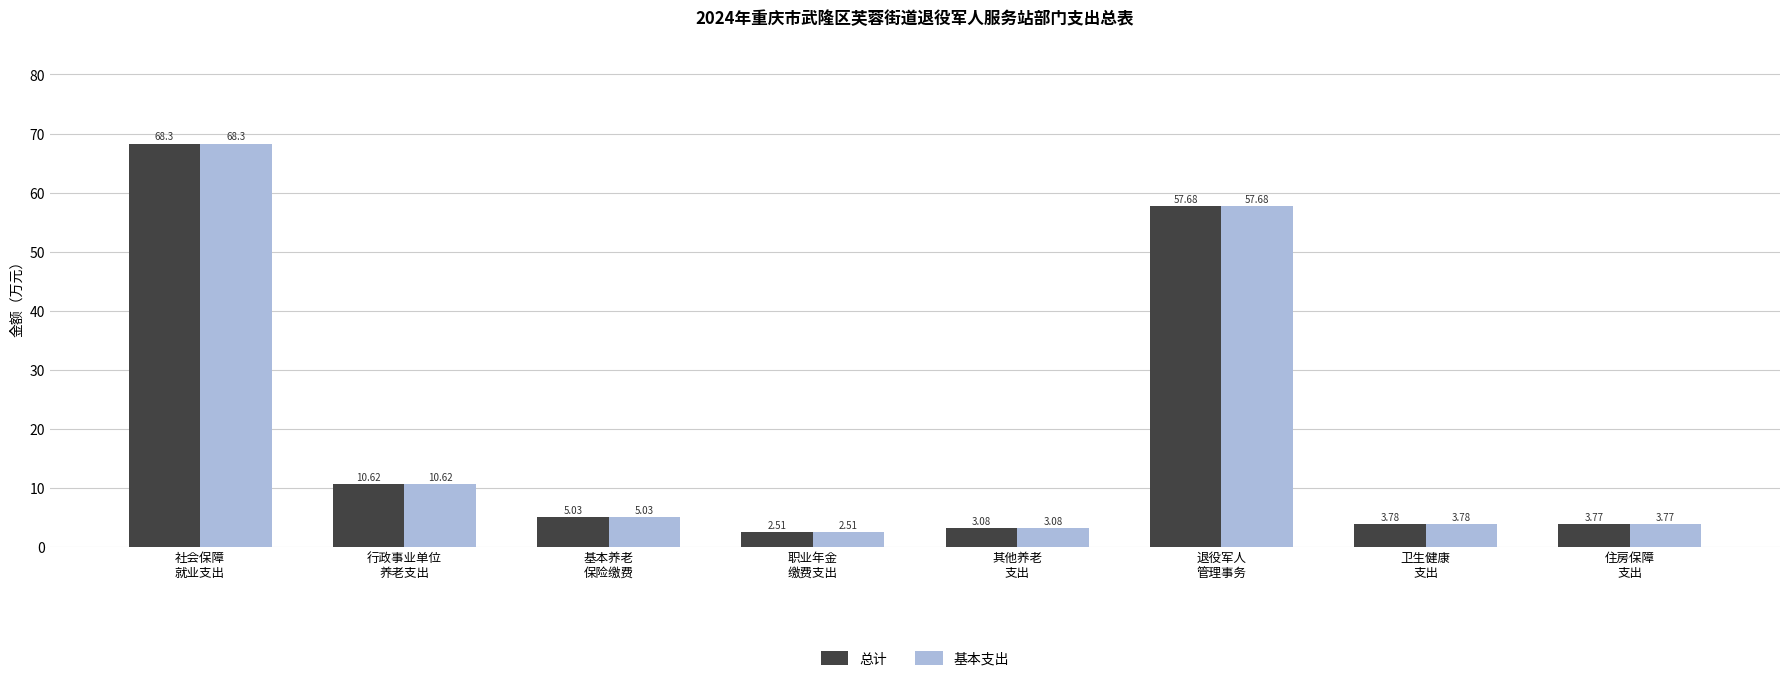

What is the value of the 基本支出 bar at the 1st from the left?

68.3